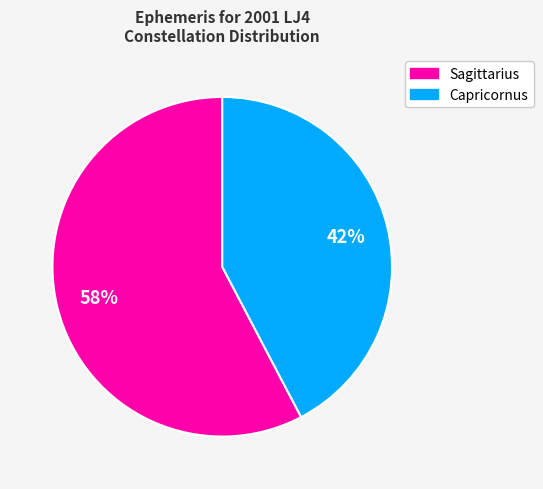

Which category accounts for the majority?

Sagittarius